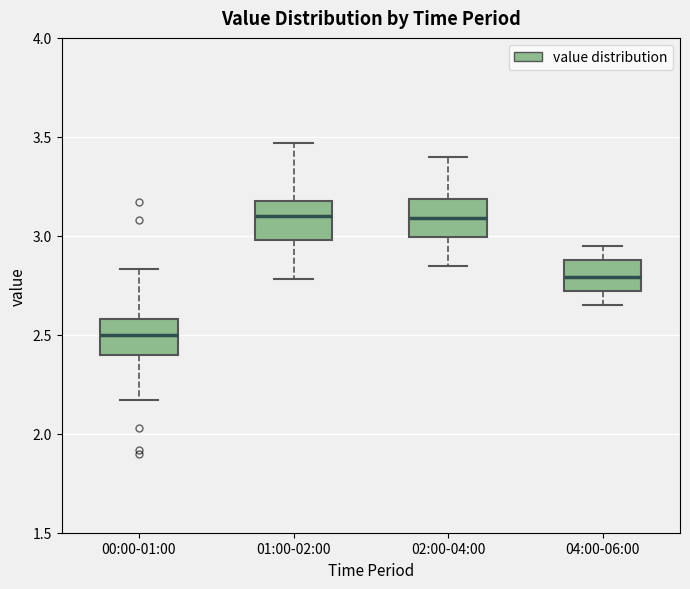

Where does the lower whisker of the box for 00:00-01:00 end on the y-axis? The values are not printed on the chart, so give them approximately, as read against the axis.

2.15